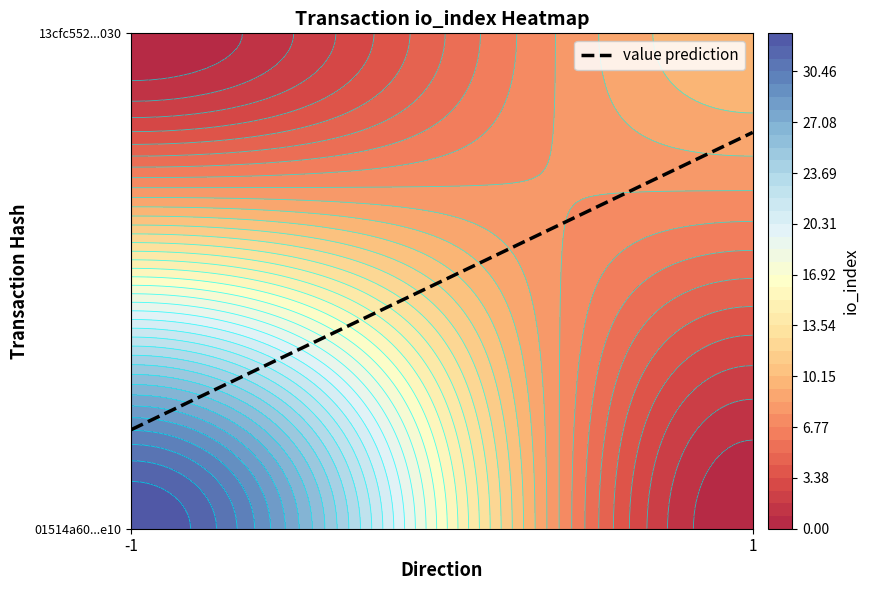

The 13cfc5520f044d4e7a7f16d88d33849a3b89030 series shows 4 at io_index. True or false?

False